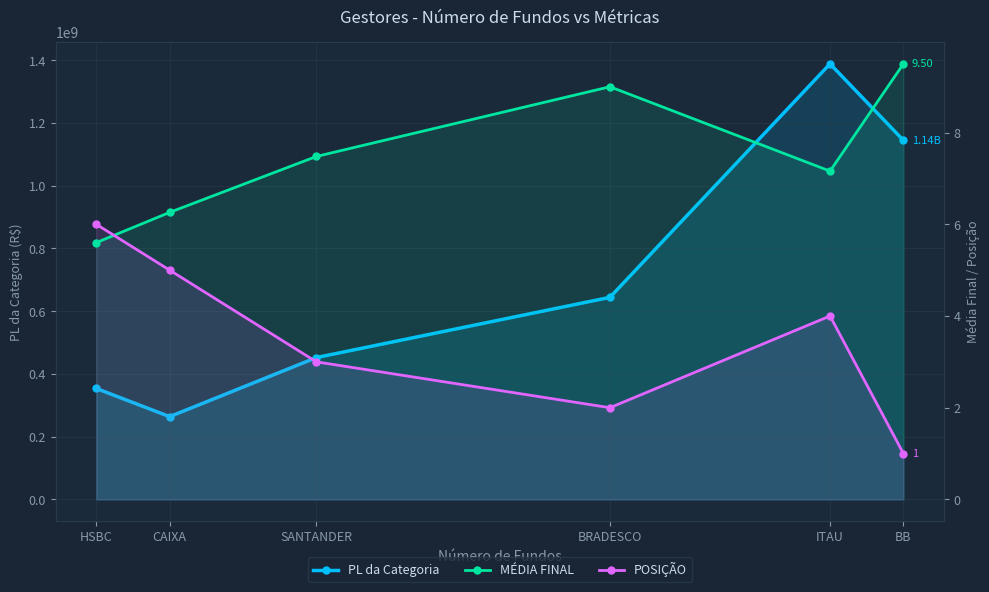

What is the minimum value for POSIÇÃO?

1.0